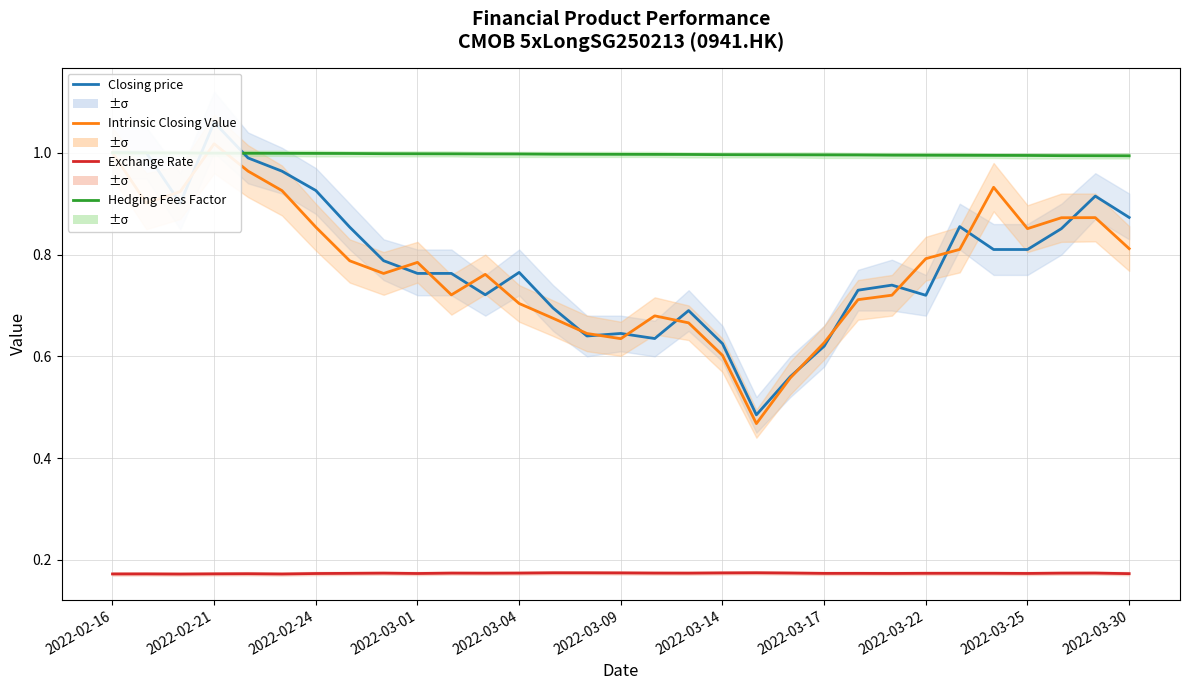

How many times do Hedging Fees Factor and Intrinsic Closing Value cross each other?

3